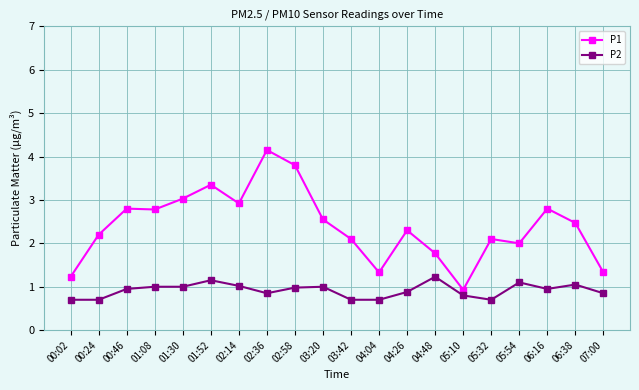

What are all the series names shown in the legend?

P1, P2